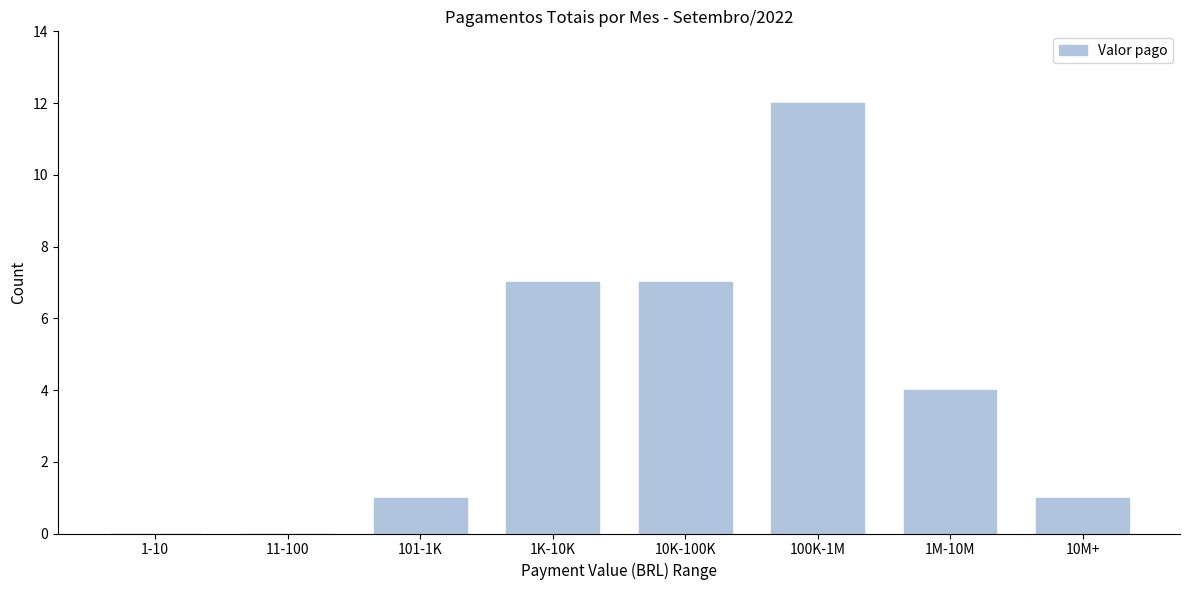

Reading left to right, what are all the values shown in this chart?

1-10=0	11-100=0	101-1K=1	1K-10K=7	10K-100K=7	100K-1M=12	1M-10M=4	10M+=1